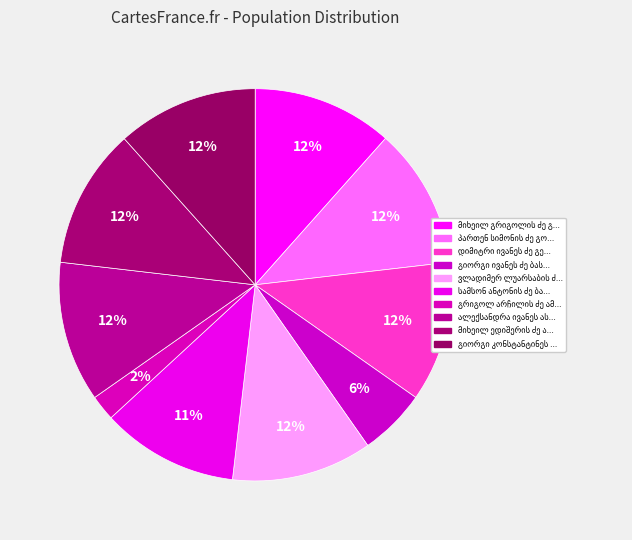

Count the number of slices in the pie.

10